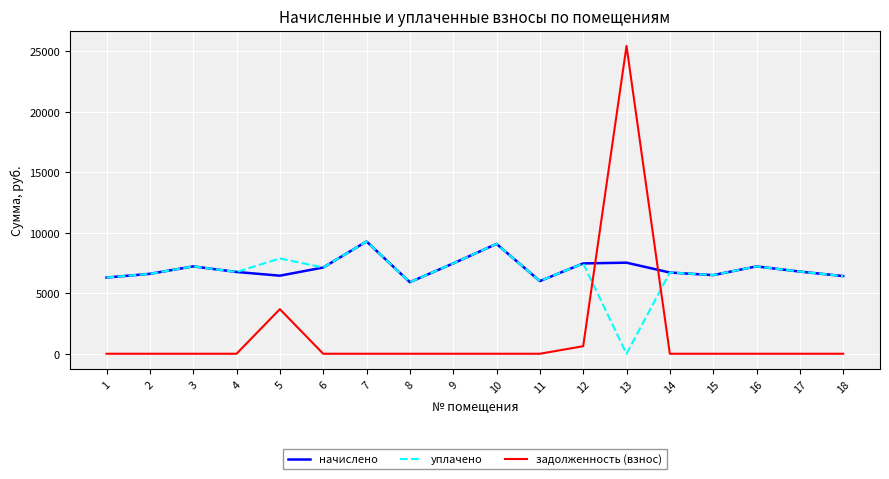

How many positive values does the уплачено series have?

17